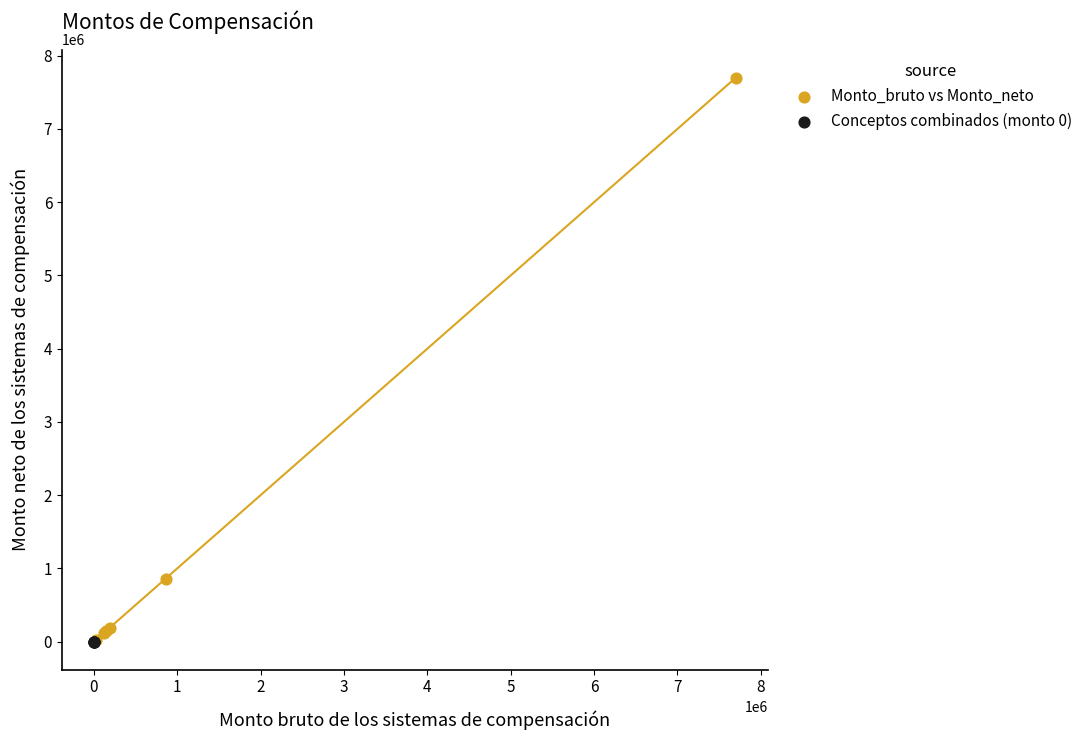

Which series reaches the maximum Y coordinate?

Monto_bruto vs Monto_neto